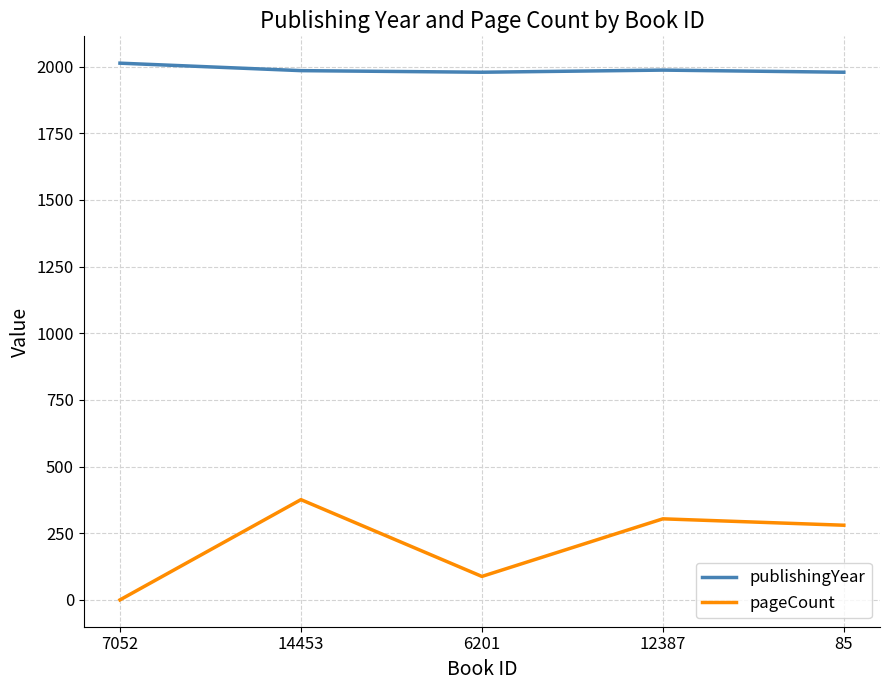

Which series has the largest total across all categories?

publishingYear